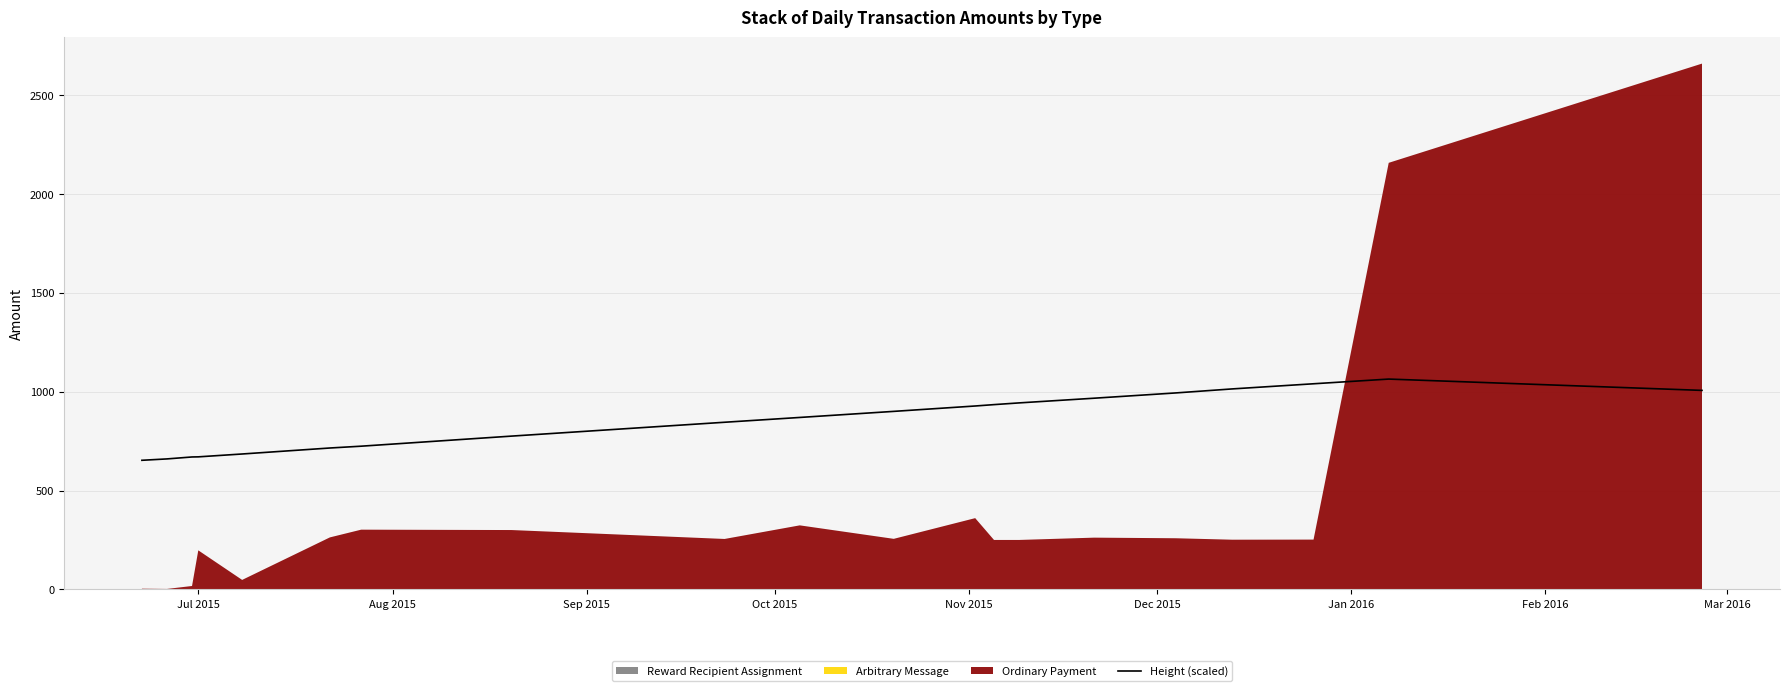

What is the lowest value of the Height (scaled) series?

653.1